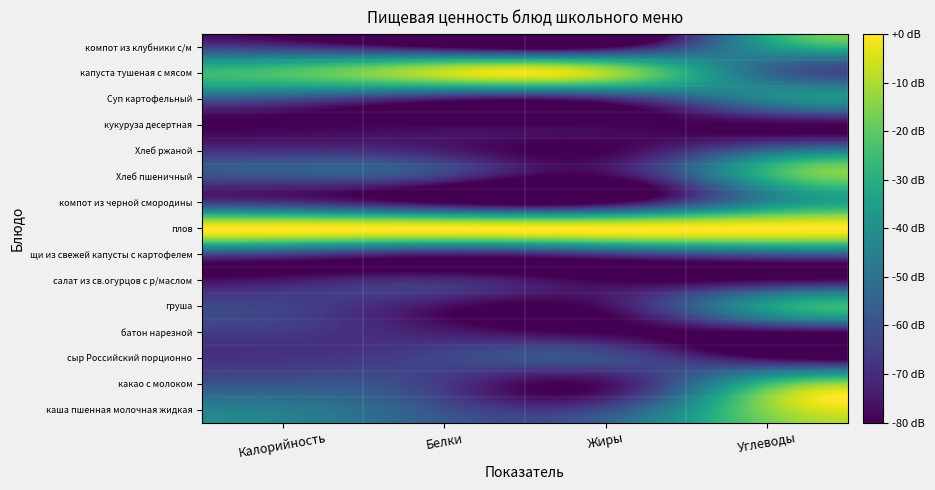

At how many categories does at least one series exceed -52?

4